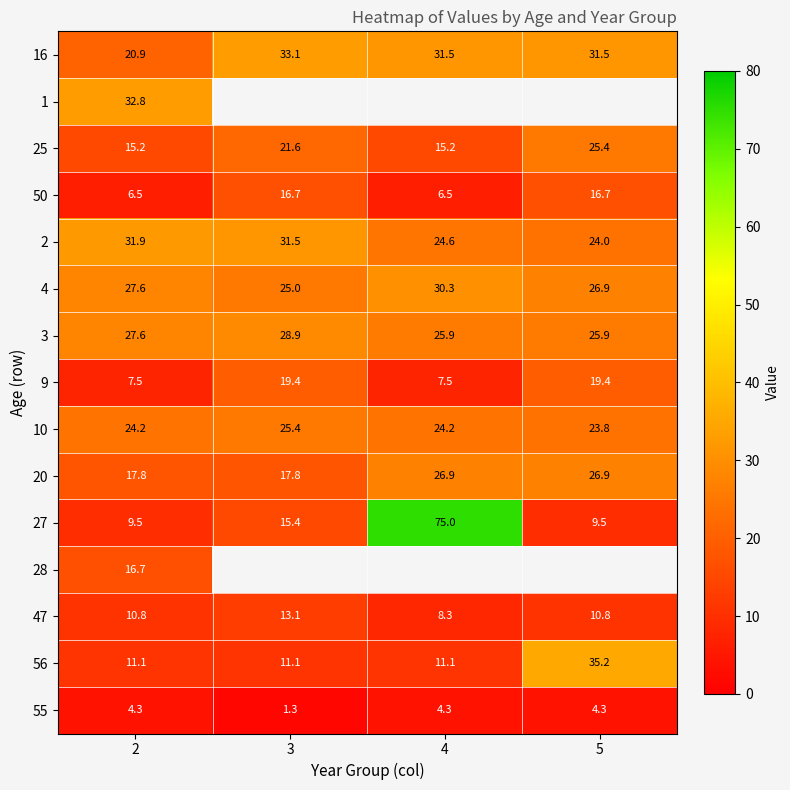

How many categories are shown in the chart?

4